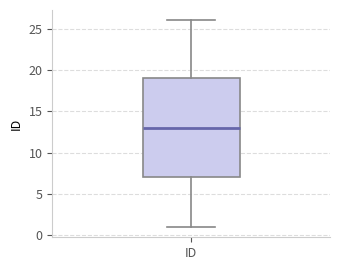

Where does the upper whisker of the box for ID end on the y-axis? The values are not printed on the chart, so give them approximately, as read against the axis.

26